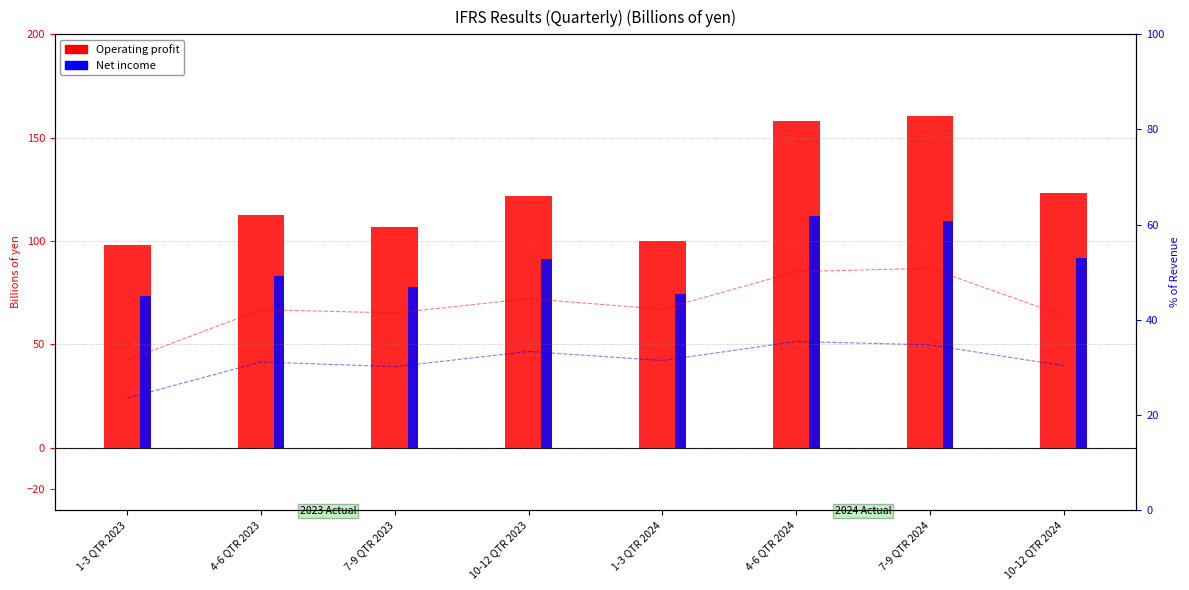

What is the spread (max minus min) of values at 4-6 QTR 2024?

46.4